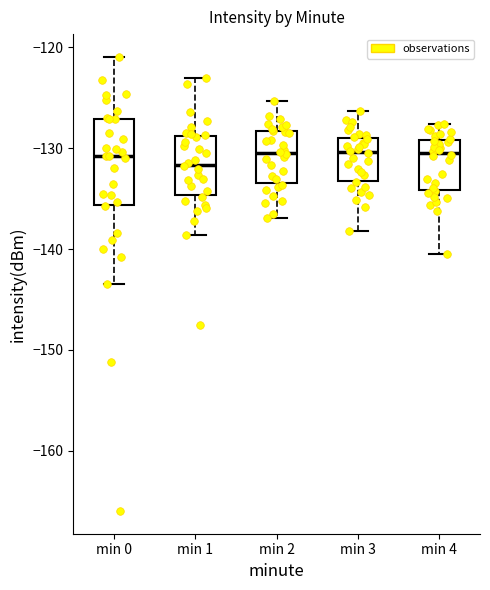

Which box is the tallest, from its lower edge to its upper edge?

min 0